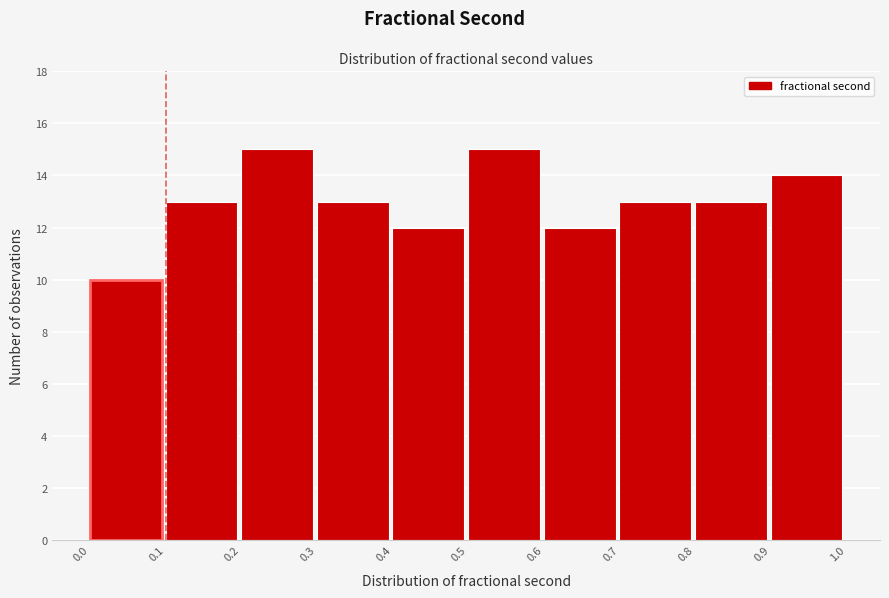

Reading left to right, list every bar in this chart as the range it spans on the x-axis followed by its height. The values are not printed on the chart, so give them approximately, as read against the axis.

0.0 to 0.1: 10
0.1 to 0.2: 13
0.2 to 0.3: 15
0.3 to 0.4: 13
0.4 to 0.5: 12
0.5 to 0.6: 15
0.6 to 0.7: 12
0.7 to 0.8: 13
0.8 to 0.9: 13
0.9 to 1.0: 14